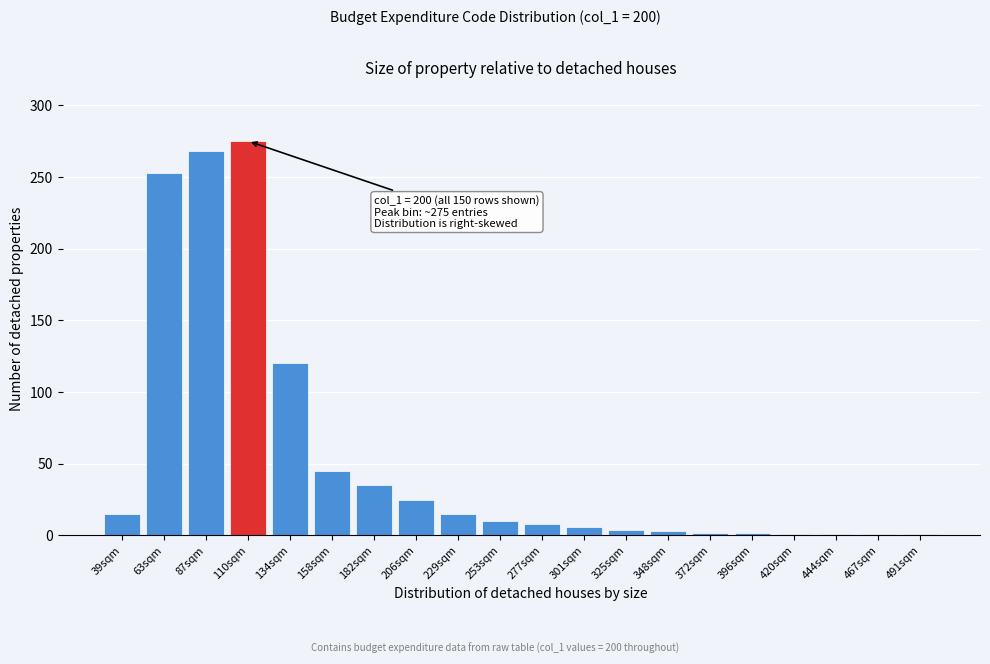

Which label corresponds to the largest value in the chart?

110sqm